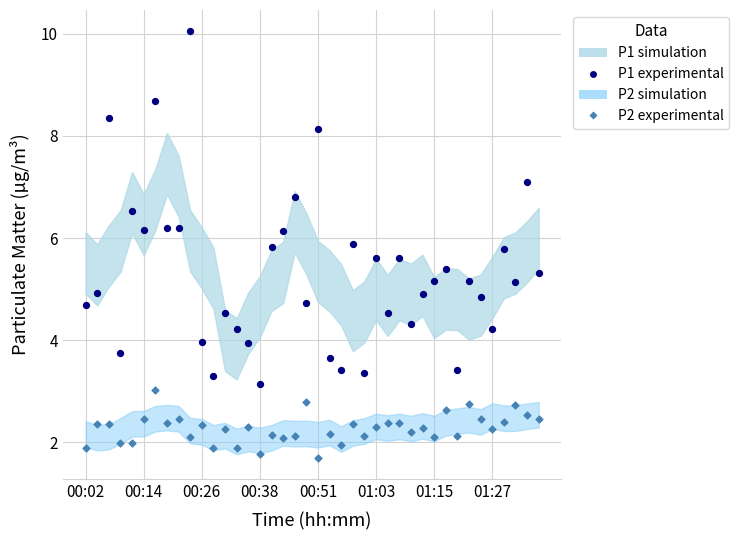

Which series reaches the maximum Y coordinate?

P1 experimental